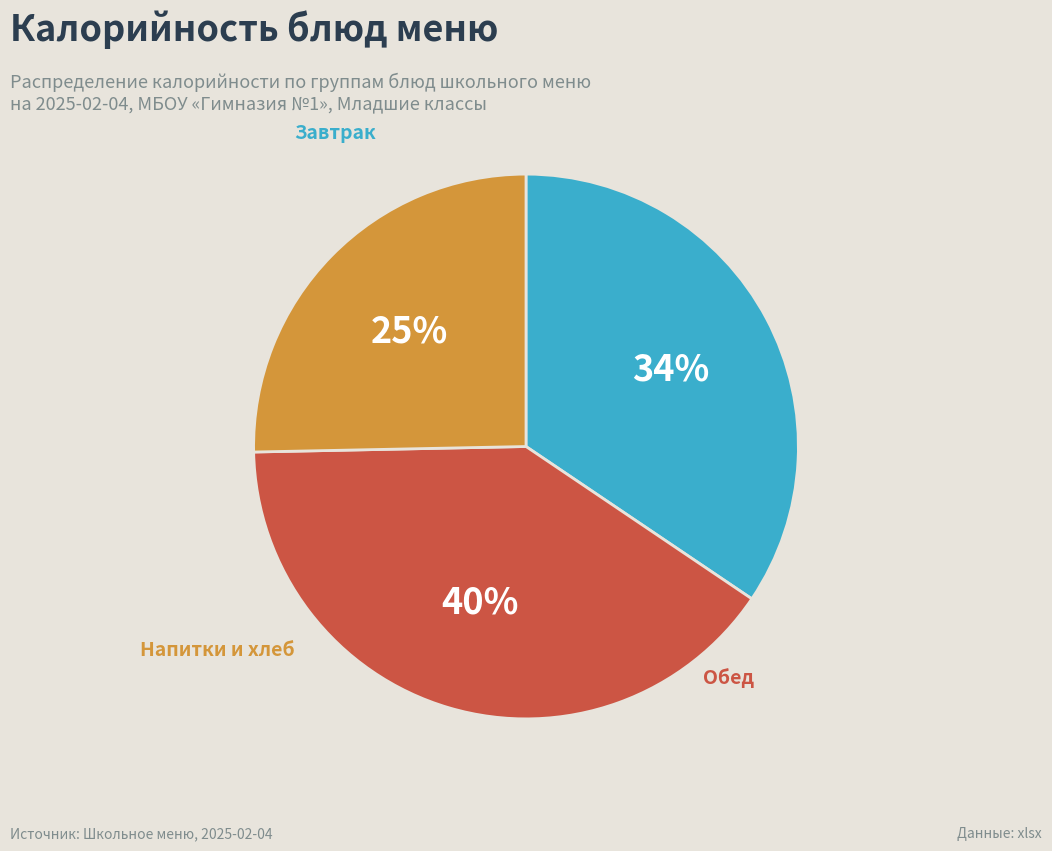

To the nearest percent, what is the difference between the largest and smallest slice percentages?

15%